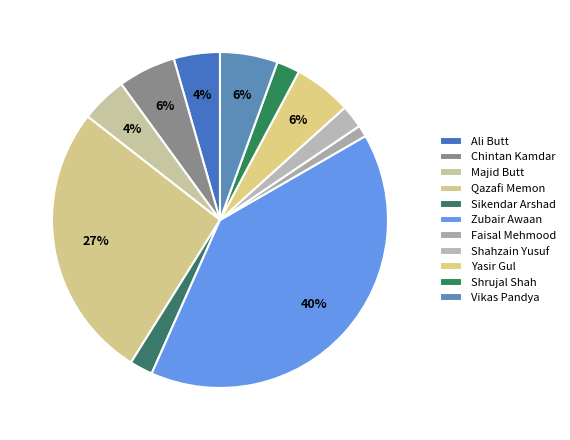

How many slices are in this pie chart?

11